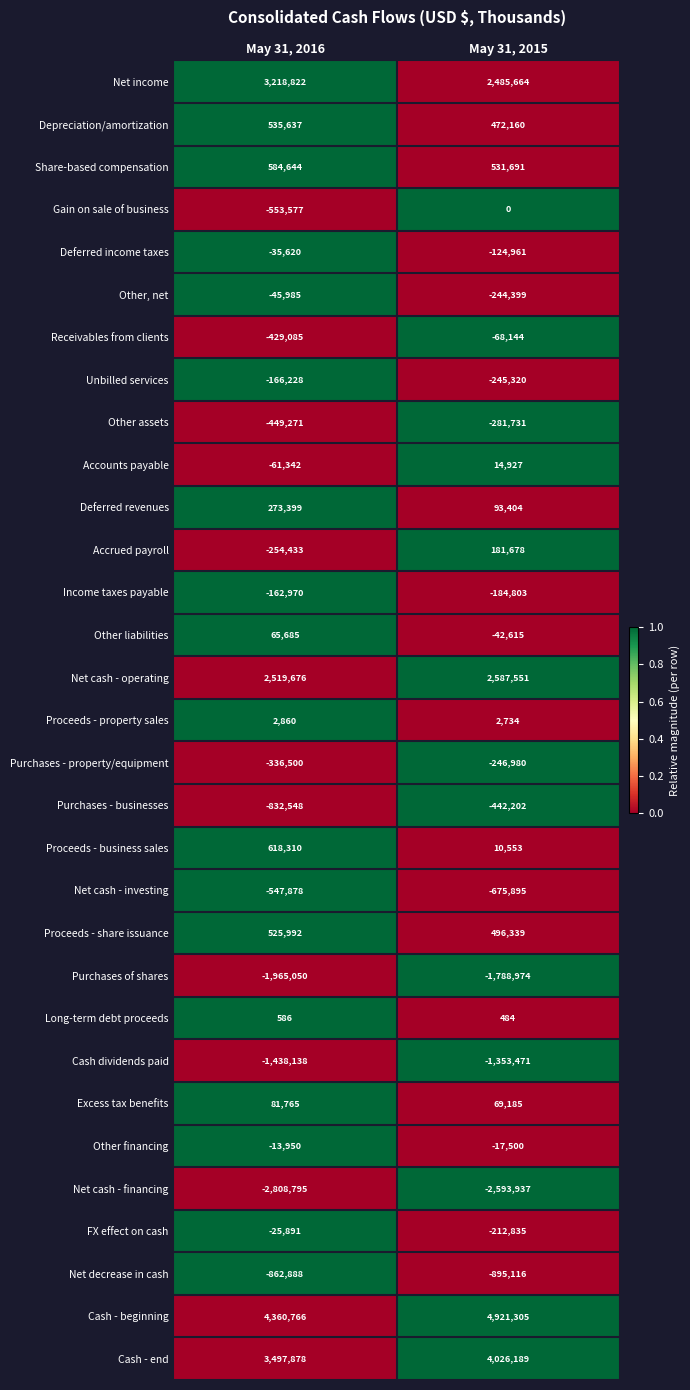

True or false: Deferred revenues has a value of 175213 at May 31, 2016.

False